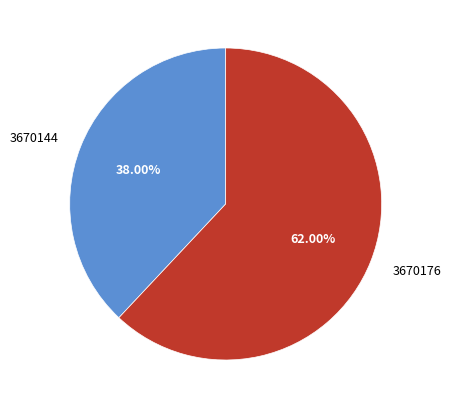

What percentage is the 3670176 slice, to the nearest percent?

62%